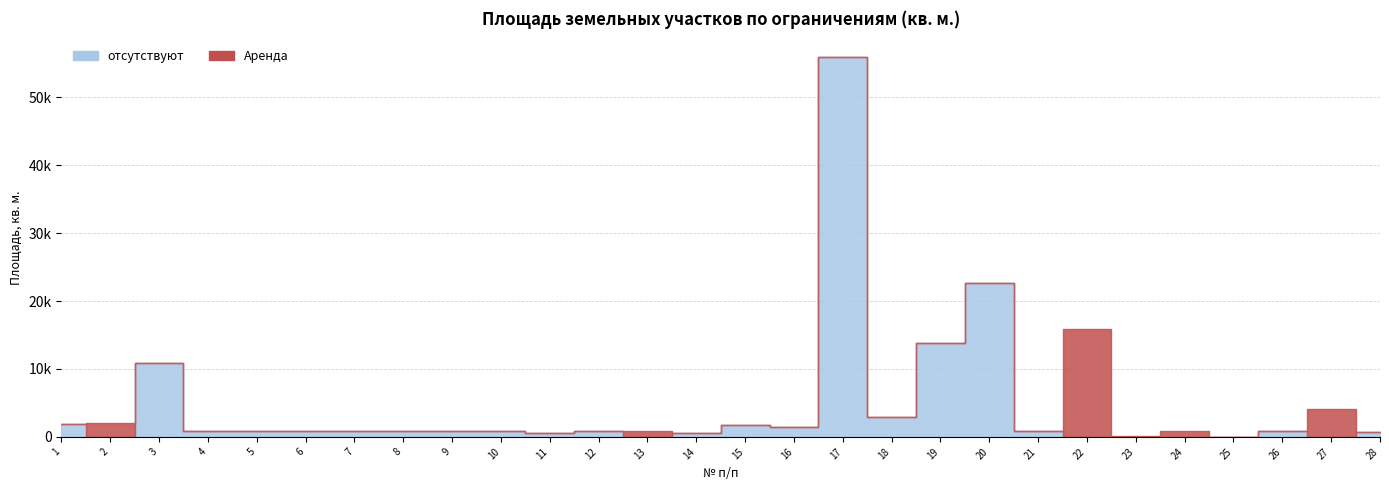

Between 25 and 23, which is larger?

25